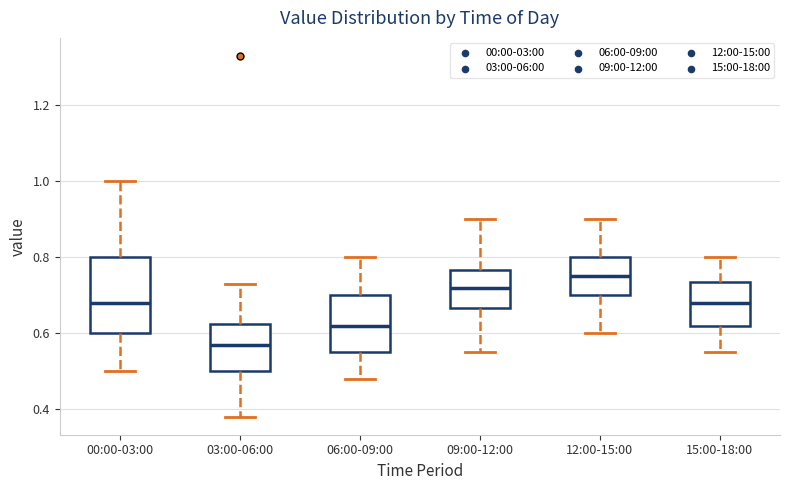

Which box has the lowest median line?

03:00-06:00